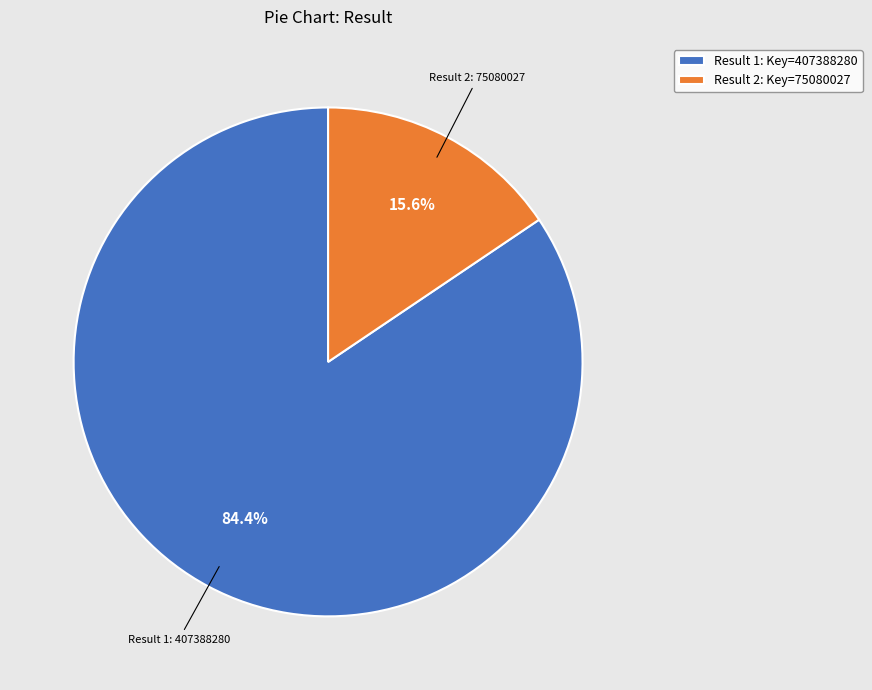

How many segments does this pie chart have?

2